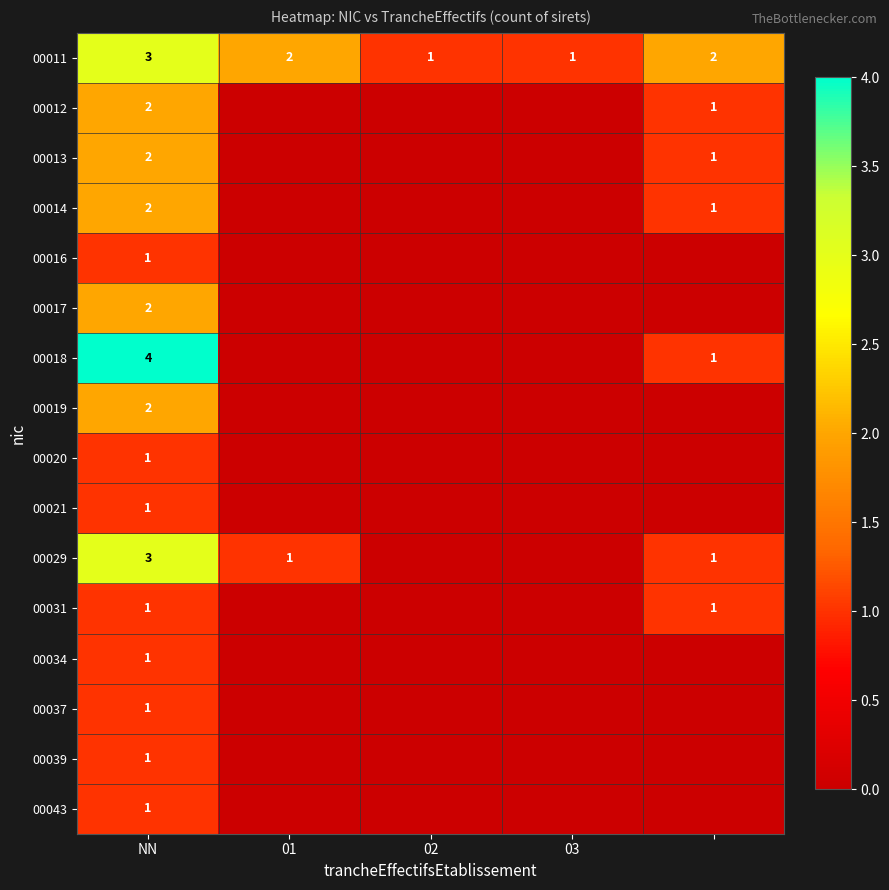

The 00019 series shows 3 at NN. True or false?

False